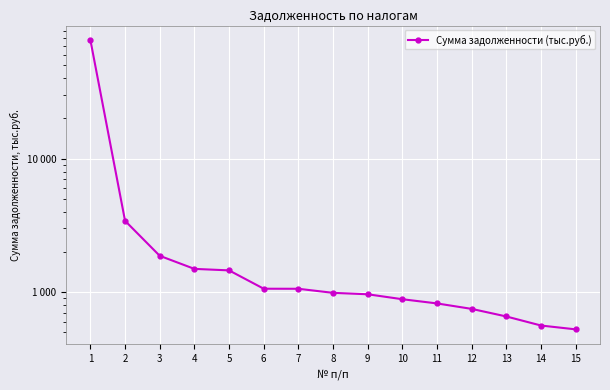

What is the difference between the maximum and minimum values?

76782